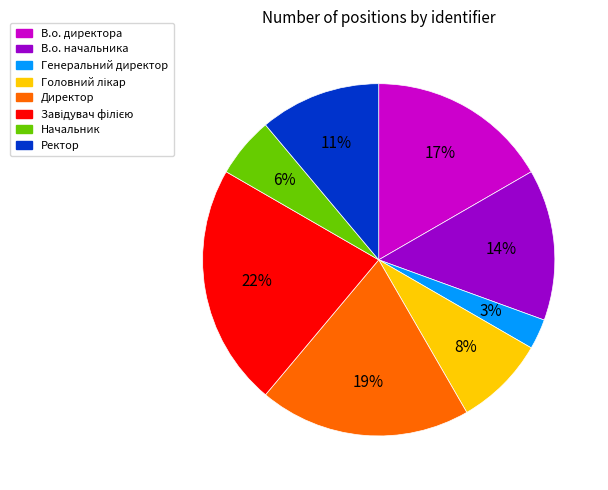

True or false: Ректор accounts for 11% of the total.

True